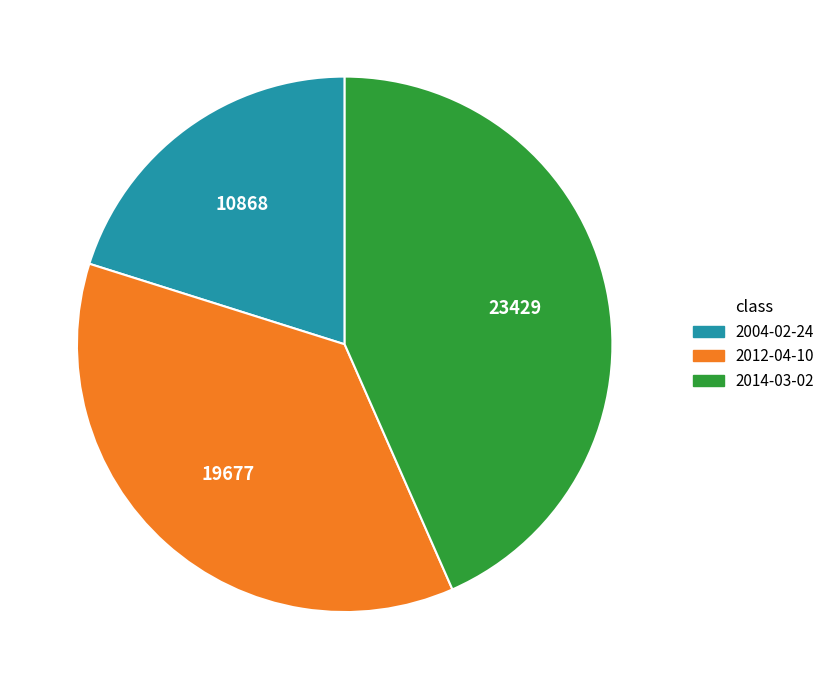

Do 2004-02-24 and 2012-04-10 together represent more than half of the pie?

Yes